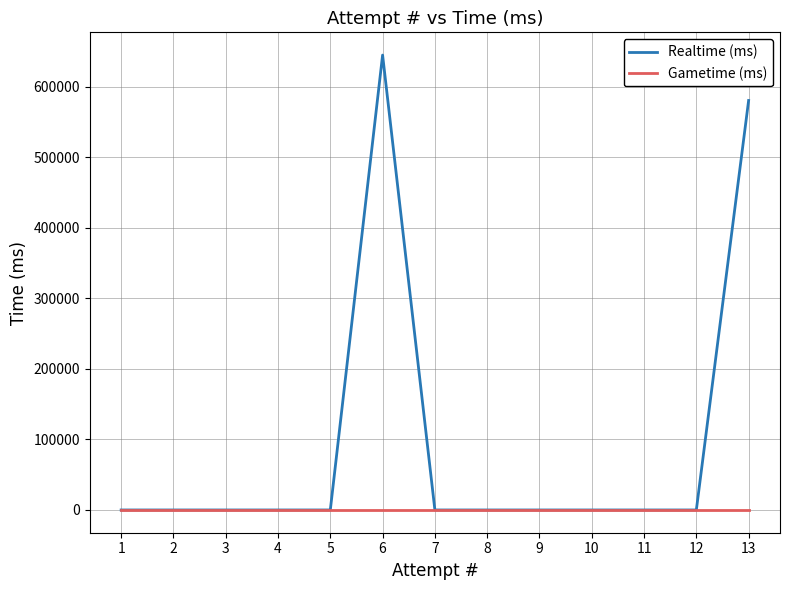

What is the average value of the Realtime (ms) series?

94269